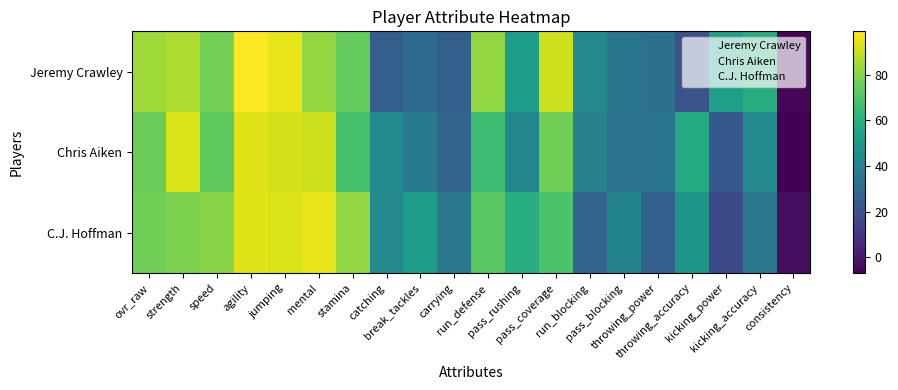

Reading left to right, extract all data points from this chart.

Jeremy Crawley: ovr_raw=84	strength=86	speed=77	agility=99	jumping=95	mental=82	stamina=74	catching=25	break_tackles=30	carrying=25	run_defense=82	pass_rushing=52	pass_coverage=91	run_blocking=43	pass_blocking=34	throwing_power=32	throwing_accuracy=20	kicking_power=53	kicking_accuracy=59	consistency=-5
Chris Aiken: ovr_raw=75	strength=93	speed=73	agility=94	jumping=92	mental=91	stamina=68	catching=44	break_tackles=36	carrying=27	run_defense=66	pass_rushing=42	pass_coverage=76	run_blocking=39	pass_blocking=33	throwing_power=34	throwing_accuracy=58	kicking_power=22	kicking_accuracy=43	consistency=-7
C.J. Hoffman: ovr_raw=76	strength=78	speed=80	agility=94	jumping=93	mental=95	stamina=82	catching=43	break_tackles=52	carrying=35	run_defense=72	pass_rushing=60	pass_coverage=69	run_blocking=27	pass_blocking=41	throwing_power=26	throwing_accuracy=49	kicking_power=17	kicking_accuracy=35	consistency=-3